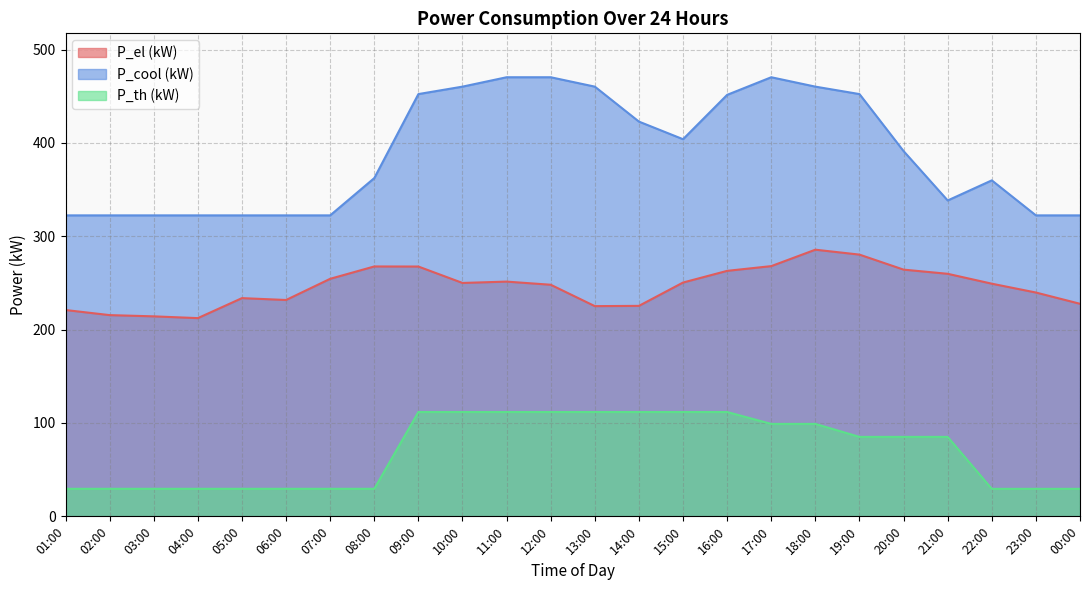

What is the sum of all P_el (kW) values?

5906.8